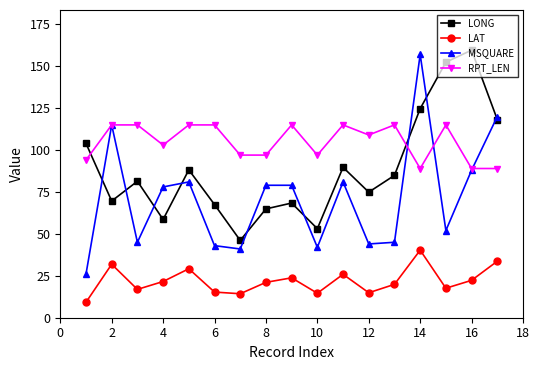

How many categories are shown in the chart?

17